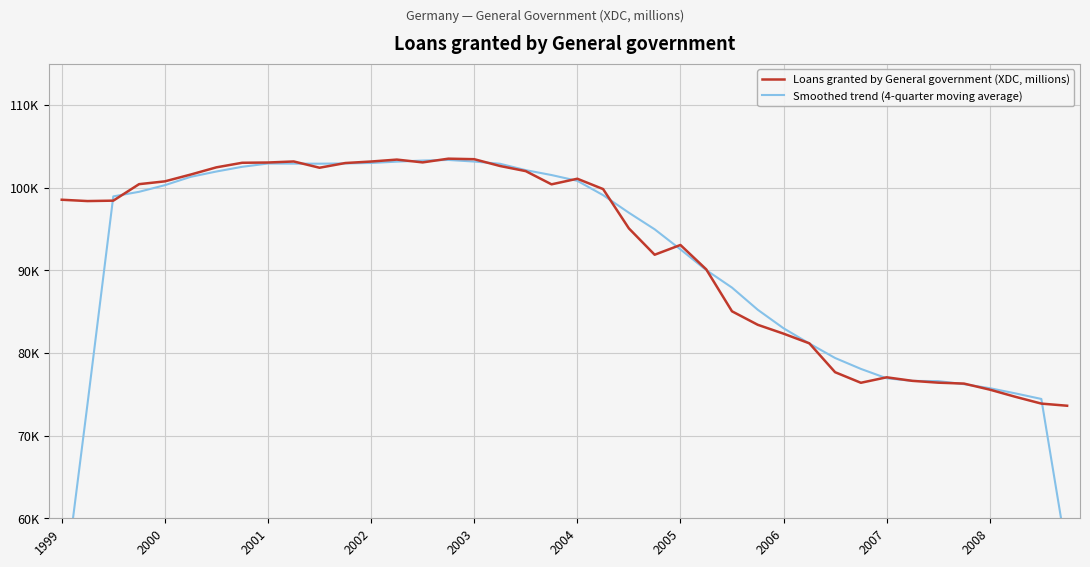

Which series changed the most between 23 and 36?

Smoothed trend (4-quarter moving average)